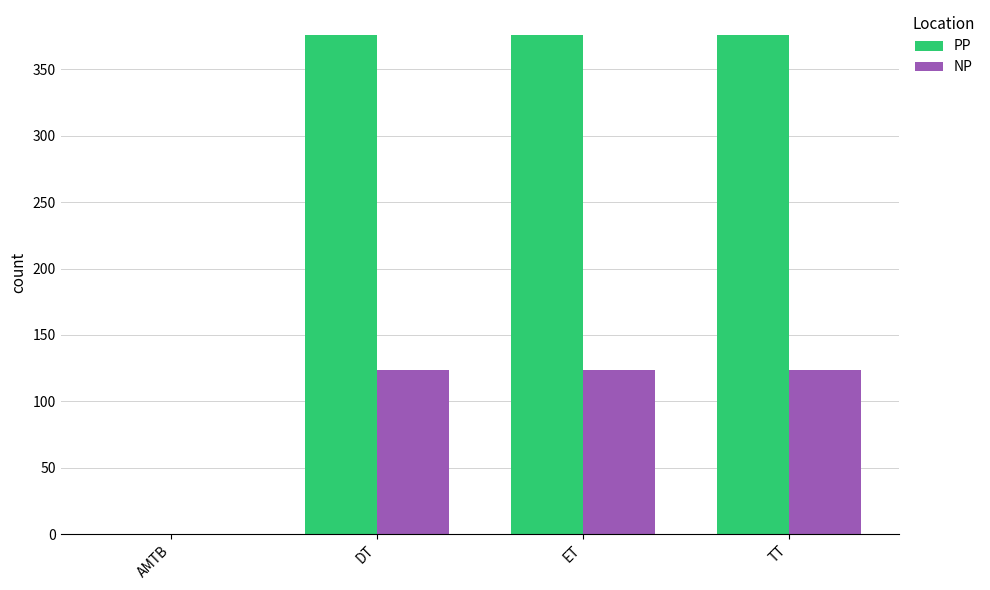

What is the sum of all NP values?

372